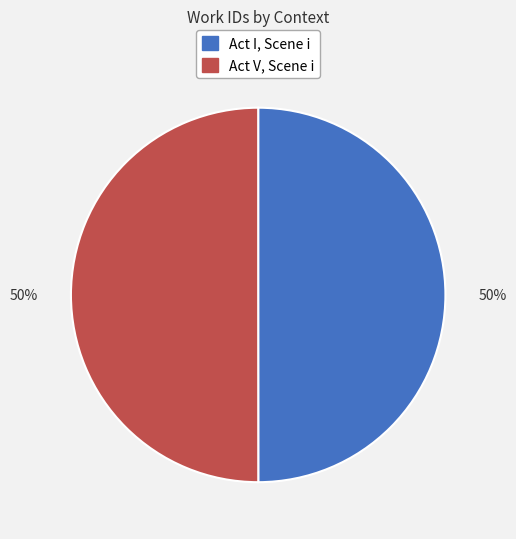

Is it true that Act I, Scene i is 57% of the pie?

False